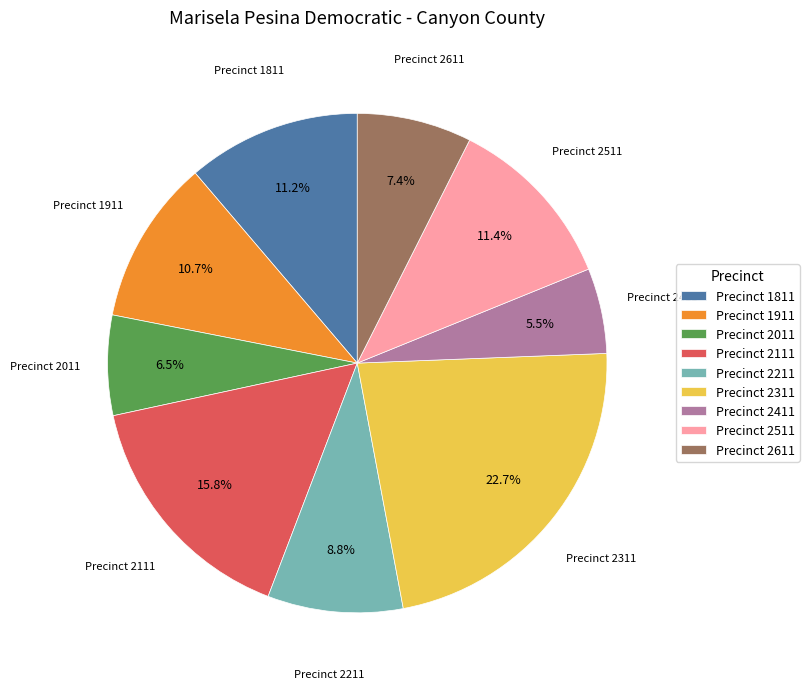

Which slice is the smallest?

Precinct 2411